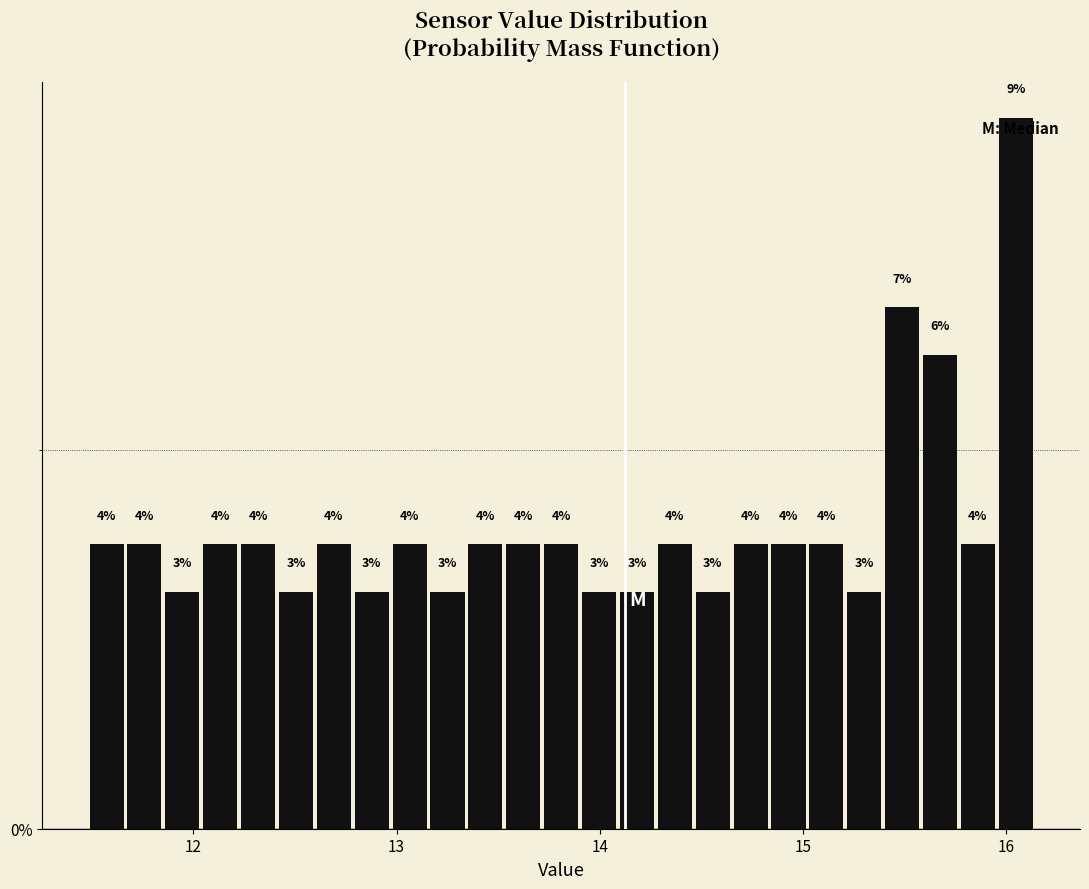

Read against the x-axis, roughly where is the centre of the tallest bar?

16.0